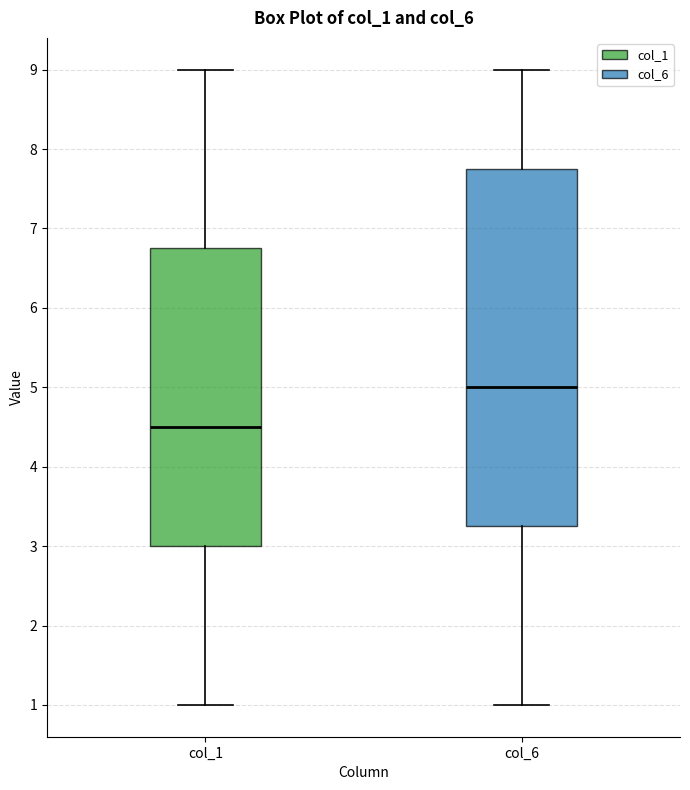

Comparing the boxes themselves (not the whiskers), which one is the tallest?

col_6